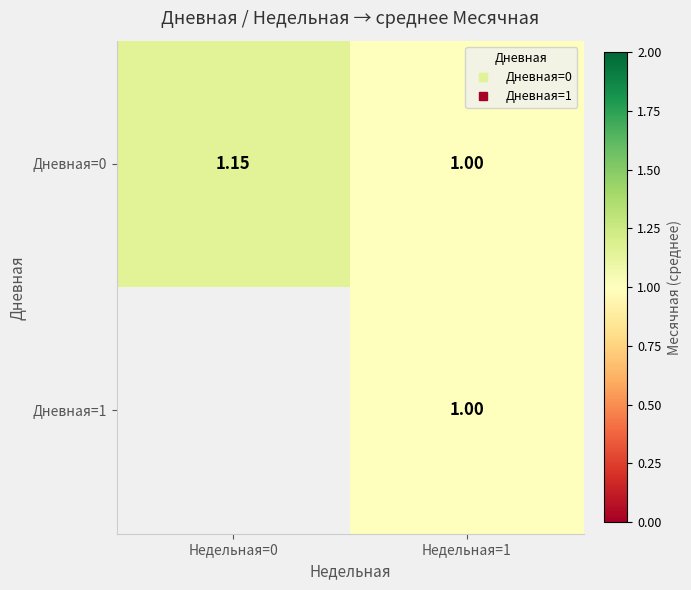

How many positive values does the Дневная=1 series have?

1